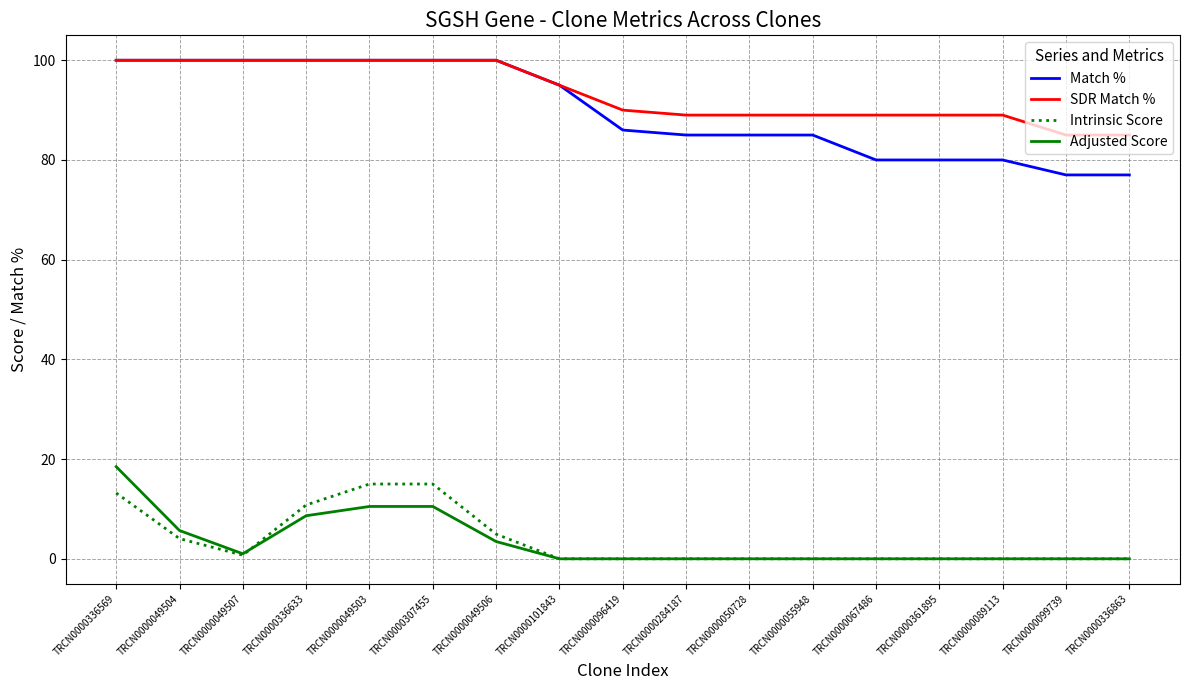

What is the difference between the maximum and second lowest values in the Match % series?

23.0